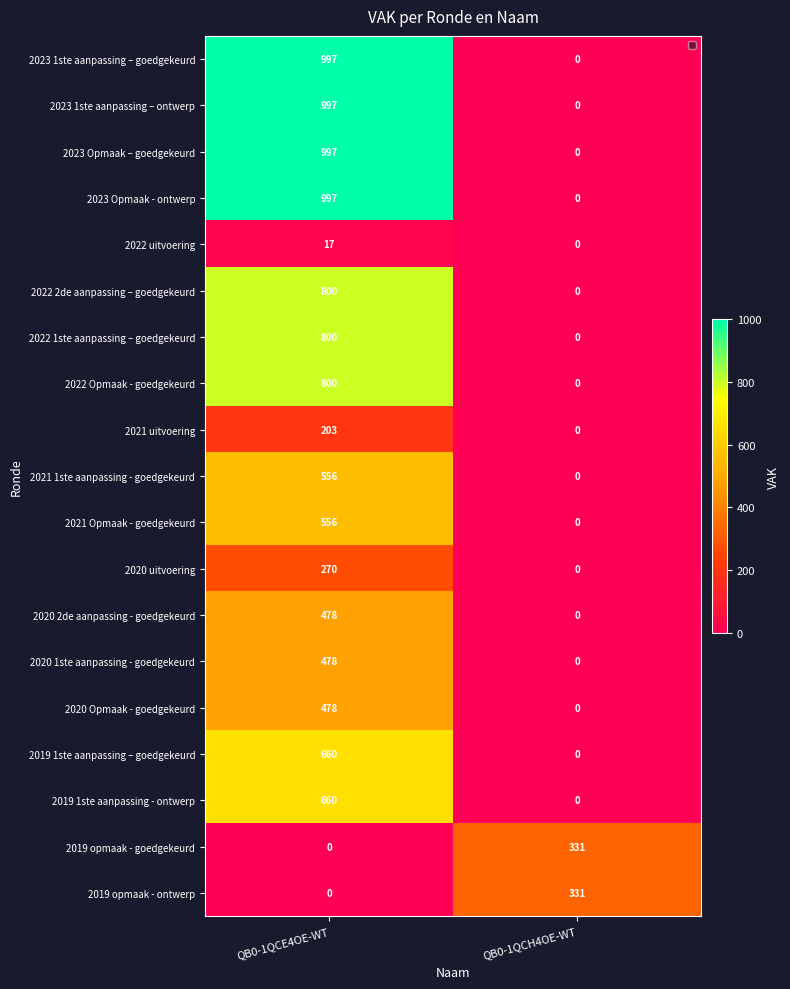

What is the sum of the 2023 1ste aanpassing – ontwerp values at QB0-1QCH4OE-WT and QB0-1QCE4OE-WT?

997